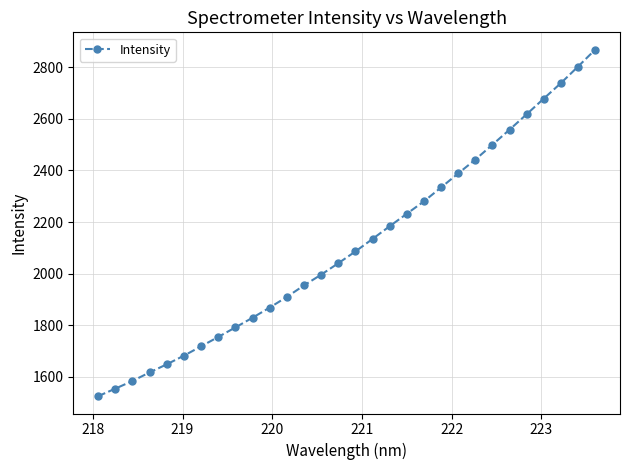

What is the difference between the maximum and minimum values?

1343.1